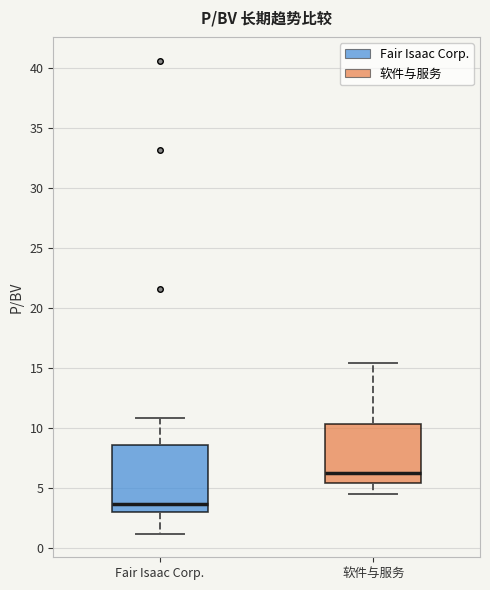

Which box has the highest median line?

软件与服务